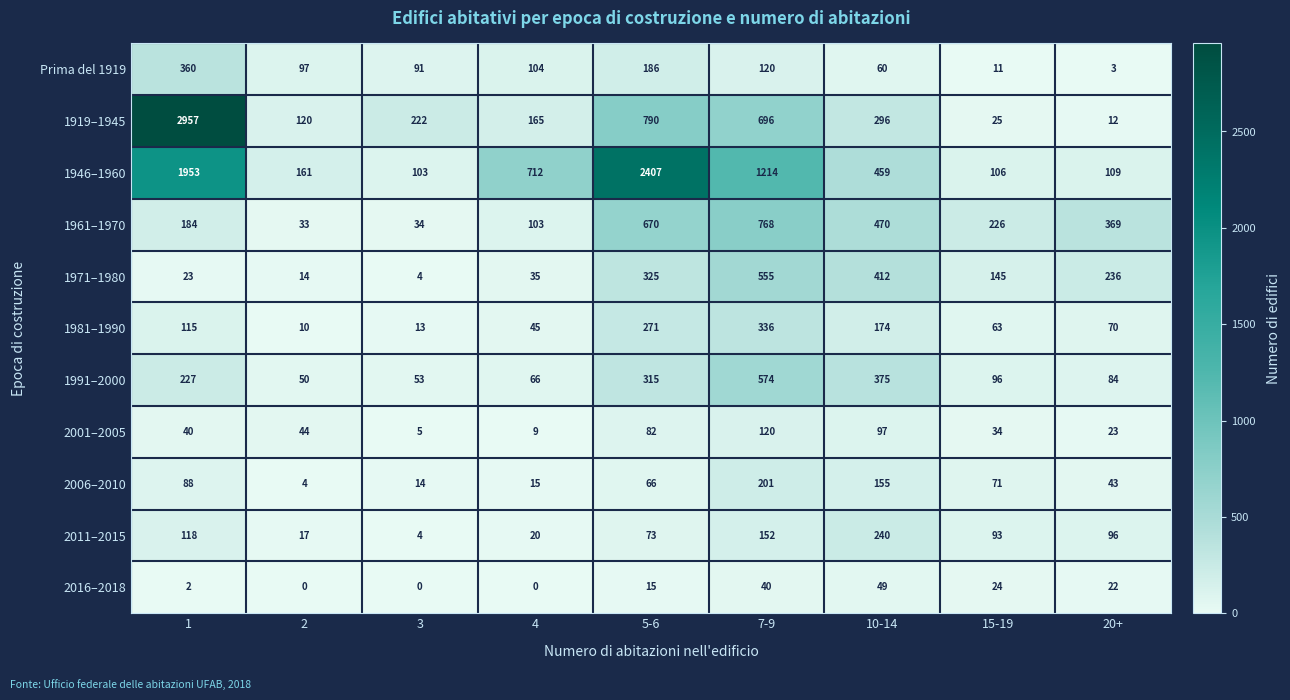

True or false: 1991–2000 has a value of 507 at 10-14.

False